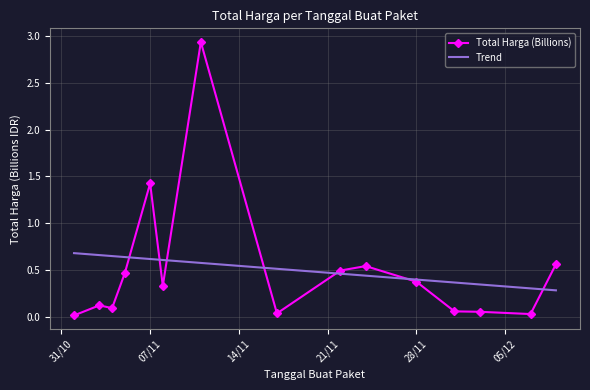

Which series has the widest spread of values?

Total Harga (Billions)